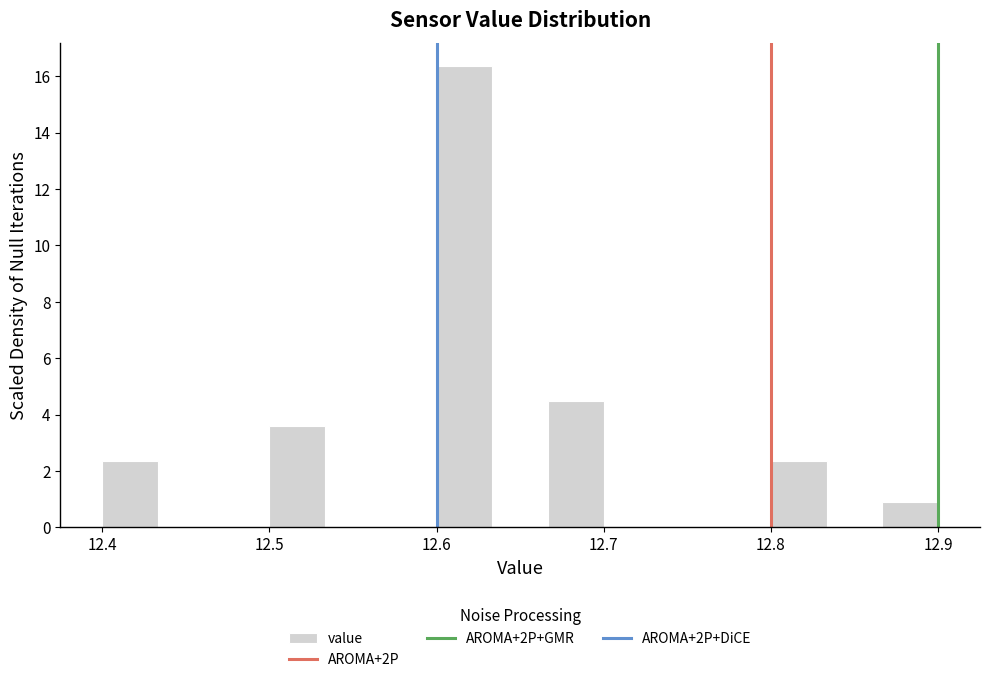

Around what value on the x-axis is the tallest bar? Give the approximate position of its centre, as read against the axis.

12.62